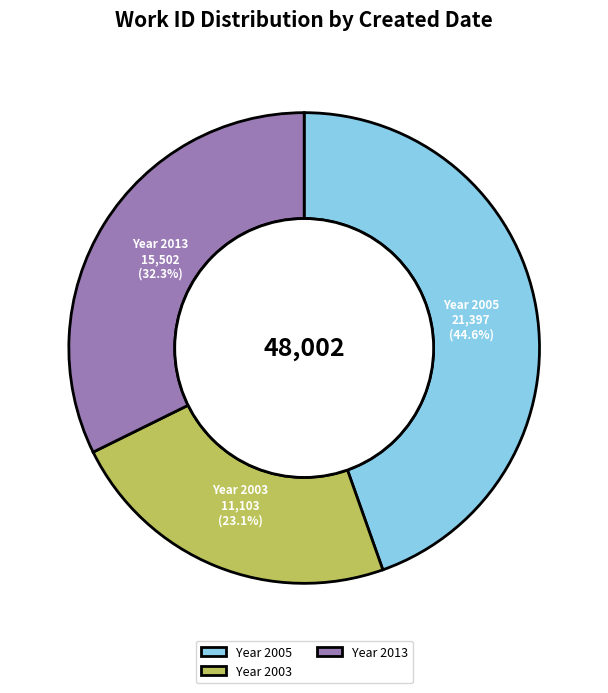

What is the smallest slice in the pie chart?

Year 2003